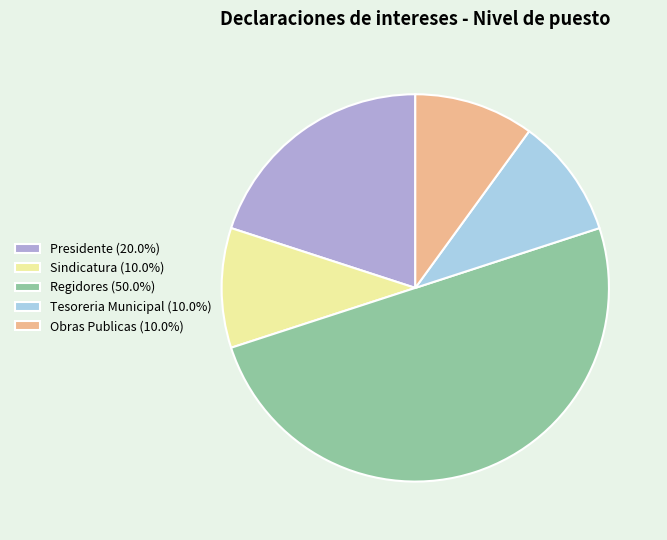

How many slices are in this pie chart?

5